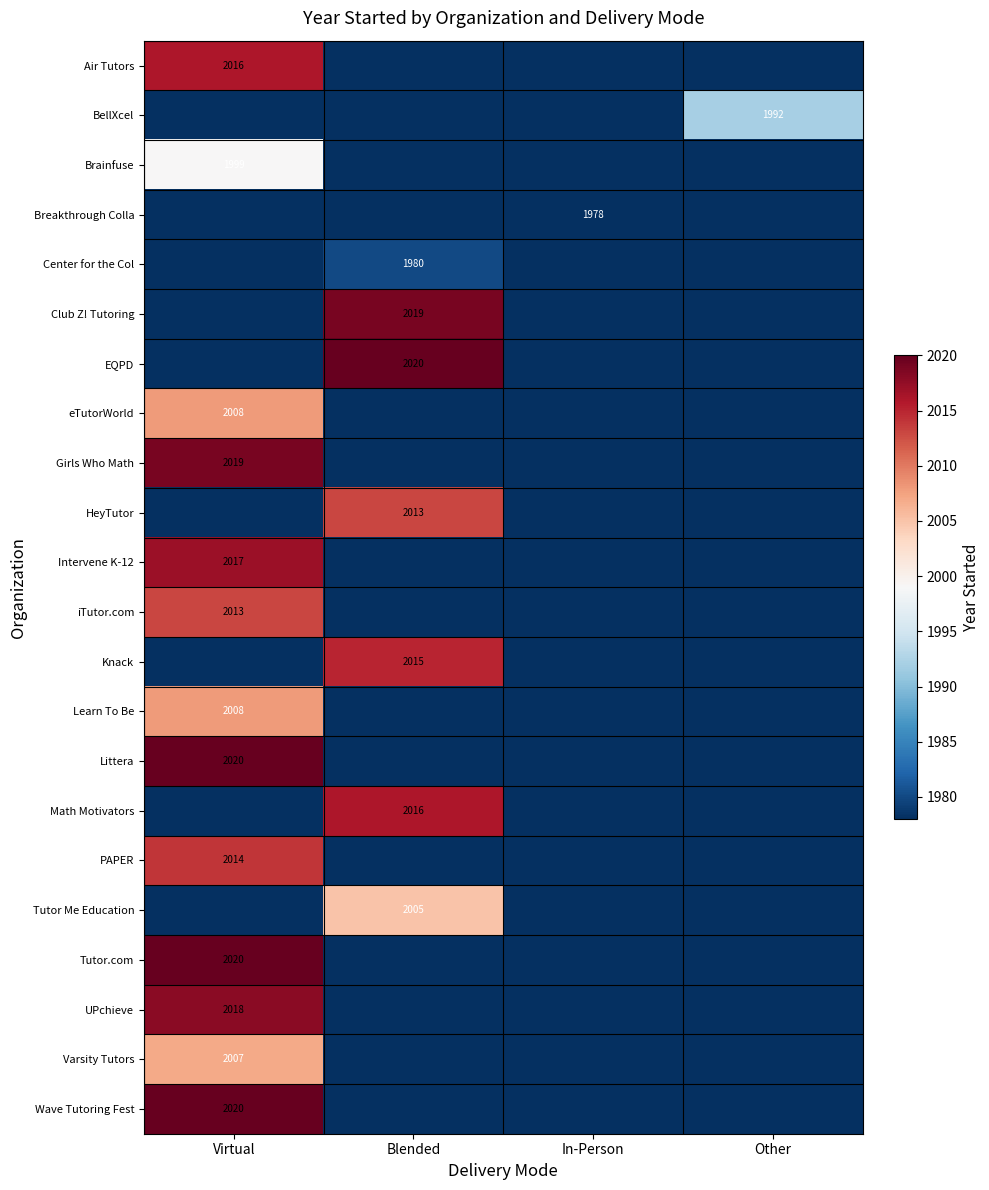

Is it true that BellXcel equals 1992 at Other?

True